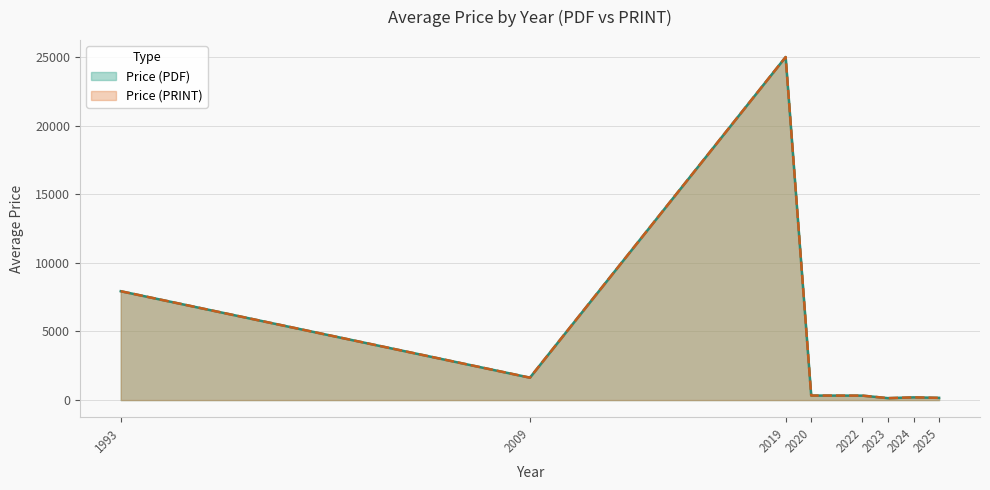

Does the chart have visible grid lines?

Yes